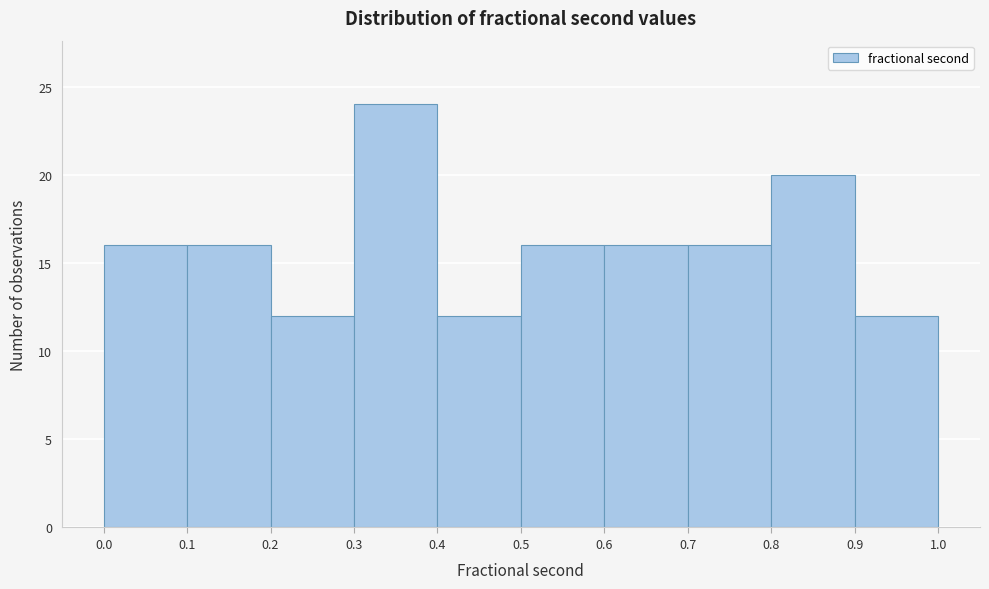

Which range on the x-axis has the tallest bar?

0.3 to 0.4